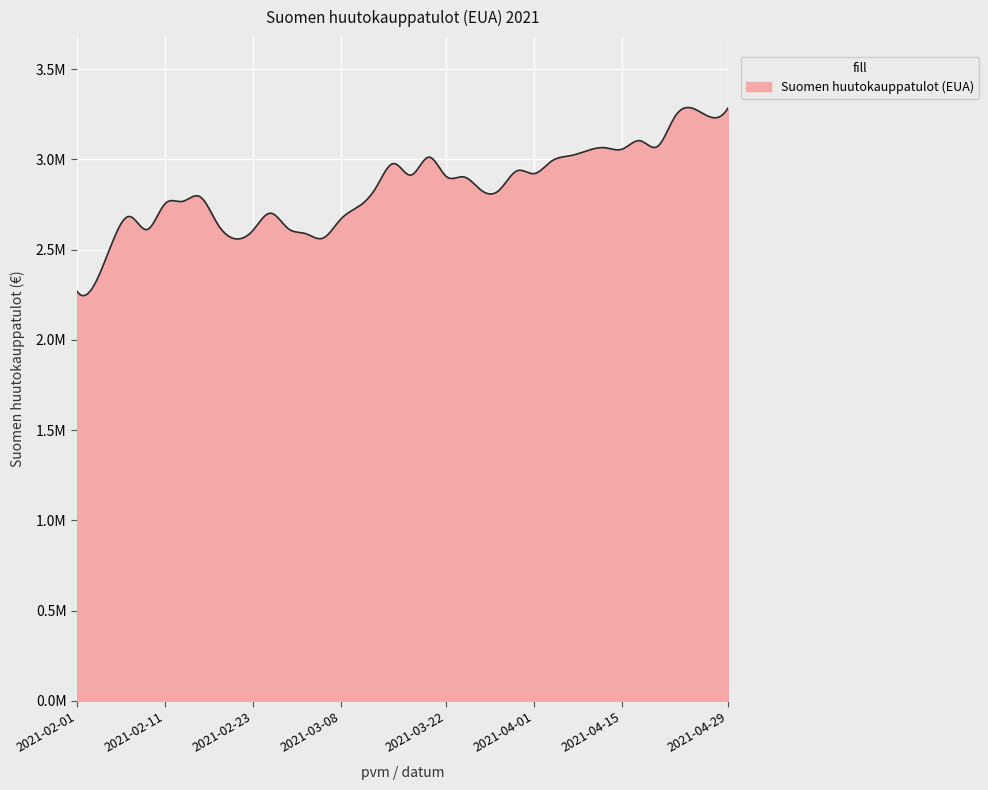

What is the greatest value displayed?

3283875